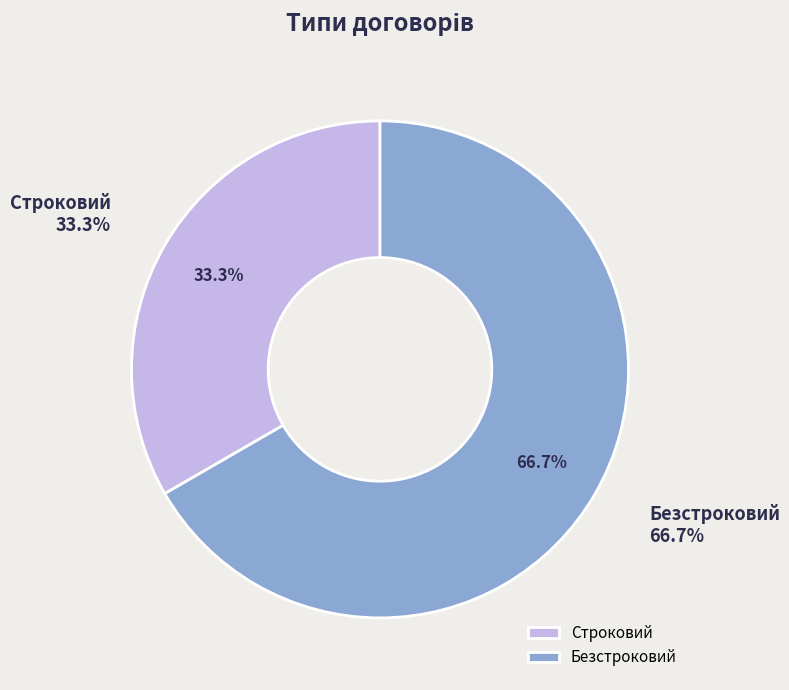

True or false: Безстроковий accounts for 54% of the total.

False